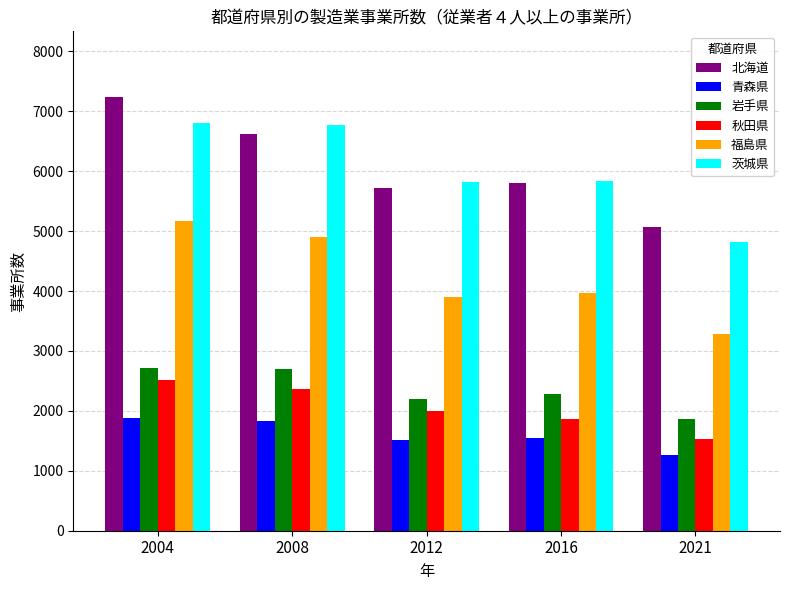

What is the sum of all 秋田県 values?

10287